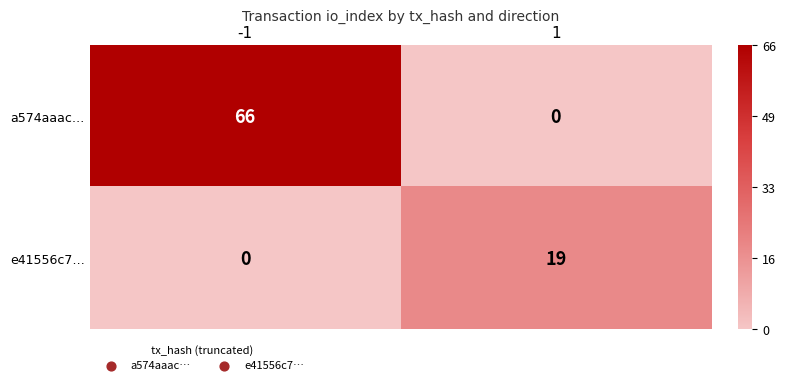

What is the difference between the maximum and minimum values in the e41556c7… series?

19